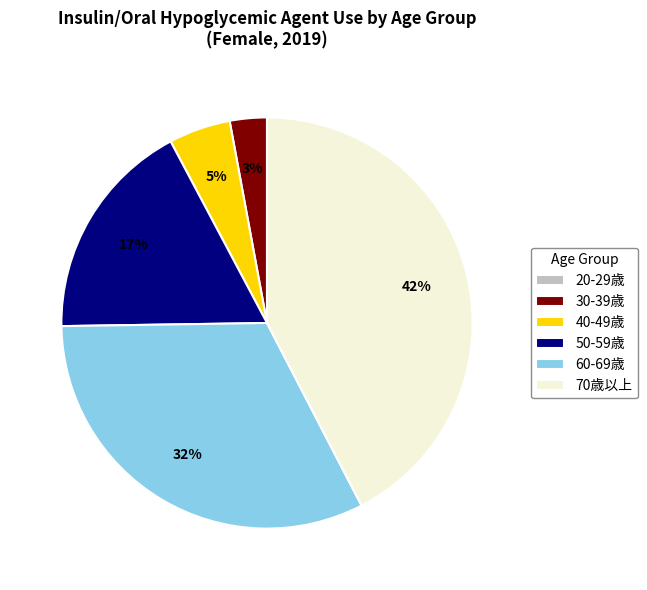

Does any single category account for the majority?

No